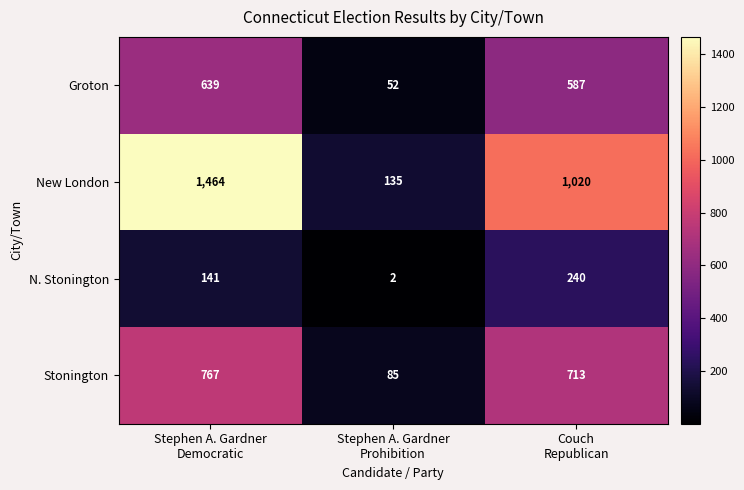

What is the sum of all Groton values?

1278